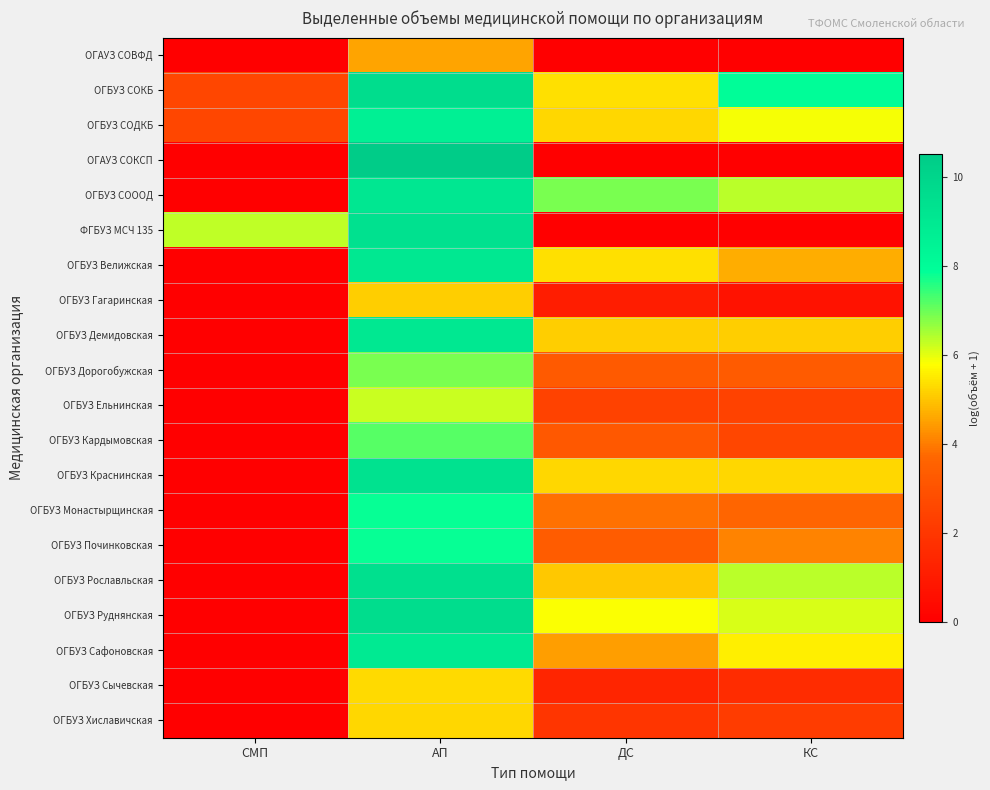

Reading right to left, transcribe all the data shown in this chart.

ОГАУЗ СОВФД: КС=0.0	ДС=0.0	АП=4.5	СМП=0.0
ОГБУЗ СОКБ: КС=8.0	ДС=5.4	АП=9.6	СМП=2.6
ОГБУЗ СОДКБ: КС=5.9	ДС=5.2	АП=8.6	СМП=2.6
ОГАУЗ СОКСП: КС=0.0	ДС=0.0	АП=10.5	СМП=0.0
ОГБУЗ СОООД: КС=6.4	ДС=6.9	АП=9.1	СМП=0.0
ФГБУЗ МСЧ 135: КС=0.0	ДС=0.0	АП=9.4	СМП=6.3
ОГБУЗ Велижская: КС=4.7	ДС=5.4	АП=9.1	СМП=0.0
ОГБУЗ Гагаринская: КС=0.7	ДС=1.1	АП=5.1	СМП=0.0
ОГБУЗ Демидовская: КС=5.1	ДС=5.1	АП=9.1	СМП=0.0
ОГБУЗ Дорогобужская: КС=3.3	ДС=3.3	АП=6.9	СМП=0.0
ОГБУЗ Ельнинская: КС=2.4	ДС=2.4	АП=6.2	СМП=0.0
ОГБУЗ Кардымовская: КС=2.6	ДС=3.2	АП=7.2	СМП=0.0
ОГБУЗ Краснинская: КС=5.2	ДС=5.2	АП=9.4	СМП=0.0
ОГБУЗ Монастырщинская: КС=3.7	ДС=3.8	АП=7.9	СМП=0.0
ОГБУЗ Починковская: КС=4.1	ДС=3.3	АП=7.8	СМП=0.0
ОГБУЗ Рославльская: КС=6.4	ДС=5.0	АП=9.4	СМП=0.0
ОГБУЗ Руднянская: КС=6.1	ДС=5.8	АП=9.6	СМП=0.0
ОГБУЗ Сафоновская: КС=5.6	ДС=4.5	АП=8.9	СМП=0.0
ОГБУЗ Сычевская: КС=1.6	ДС=1.4	АП=5.3	СМП=0.0
ОГБУЗ Хиславичская: КС=2.2	ДС=1.9	АП=5.2	СМП=0.0